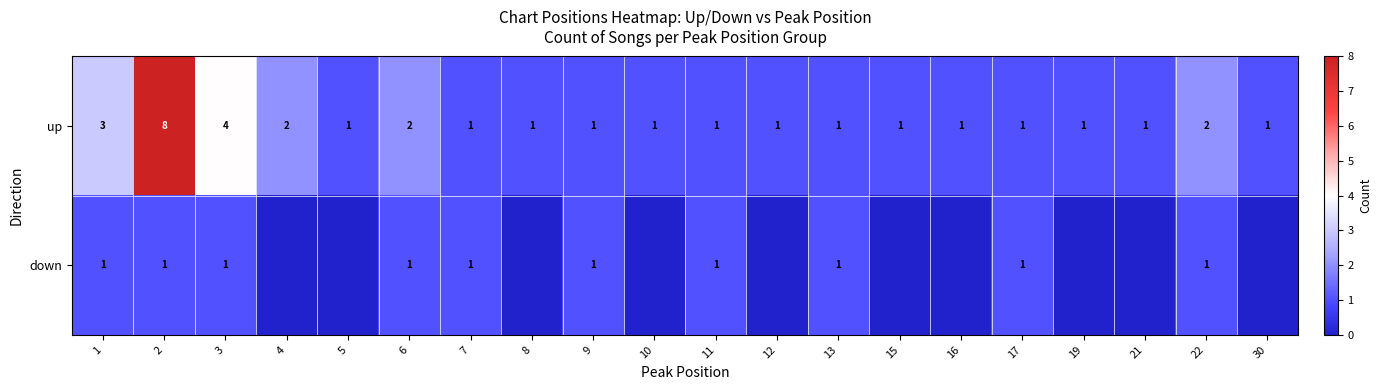

At 22, list the series in order from largest to smallest.

up, down